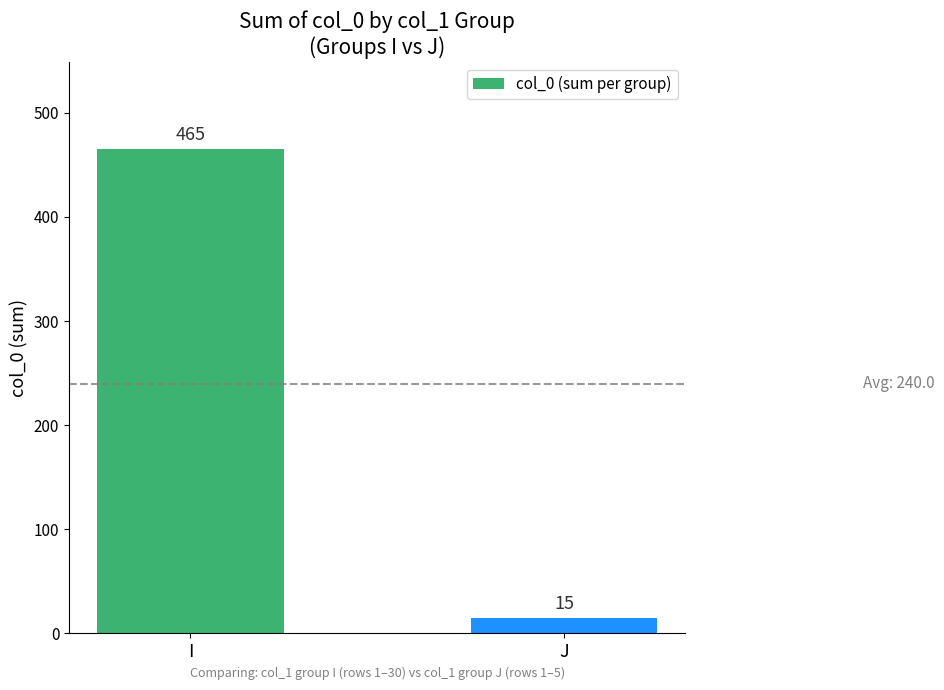

Reading left to right, list all the values displayed in this chart.

I=465	J=15